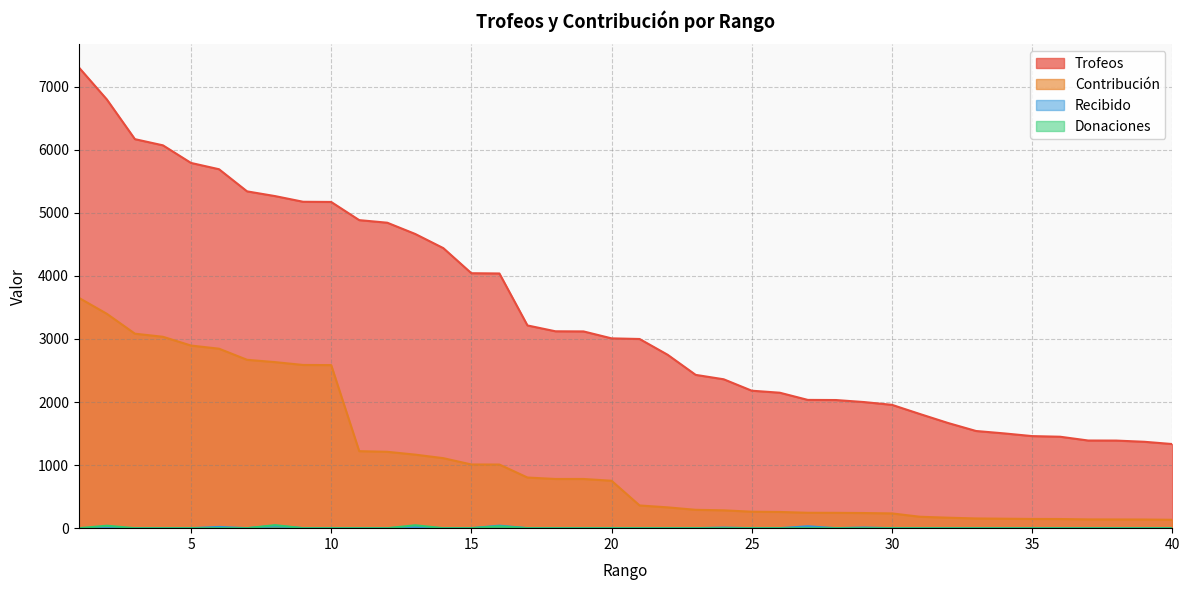

Which series changed the most between 6 and 18?

Trofeos